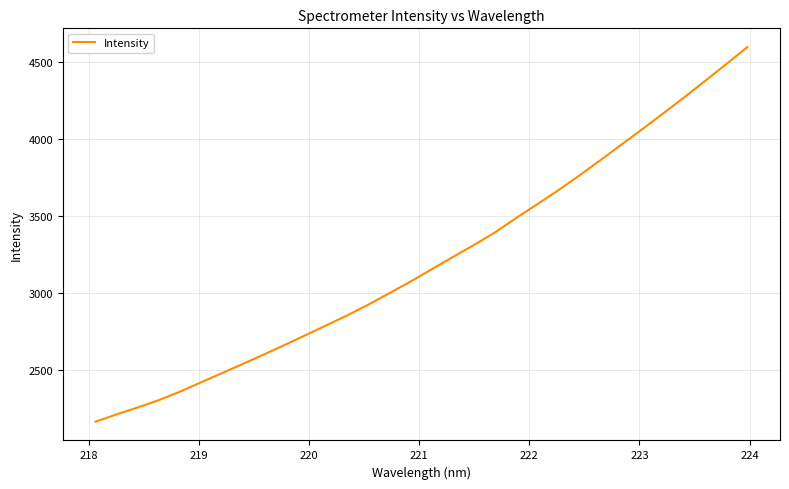

What is the difference between the maximum and minimum values?

2431.5